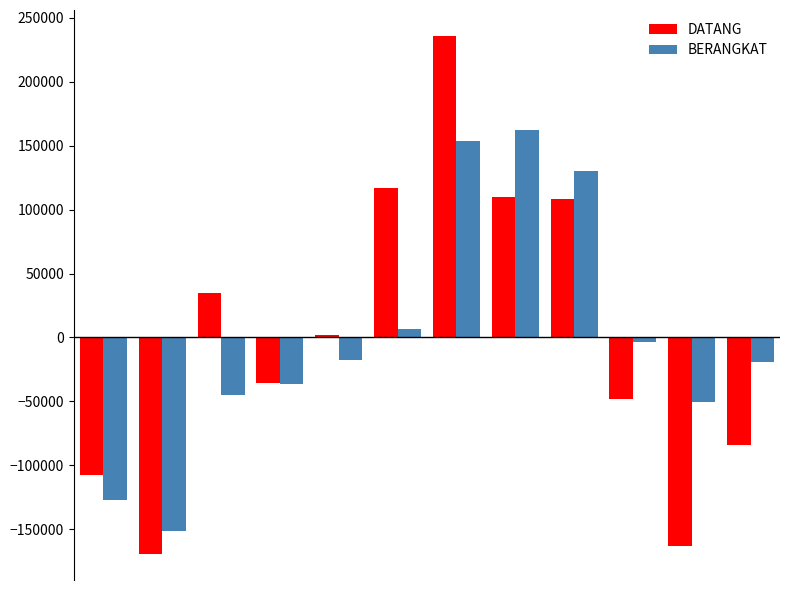

Which series has the largest range (max minus min)?

DATANG